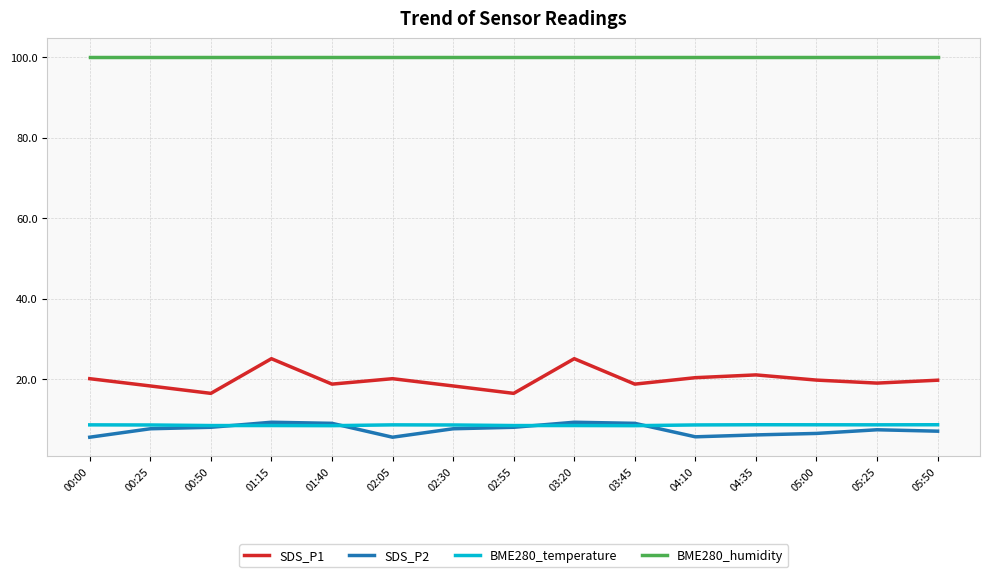

What is the difference between the second highest and second lowest values in the SDS_P2 series?

3.7